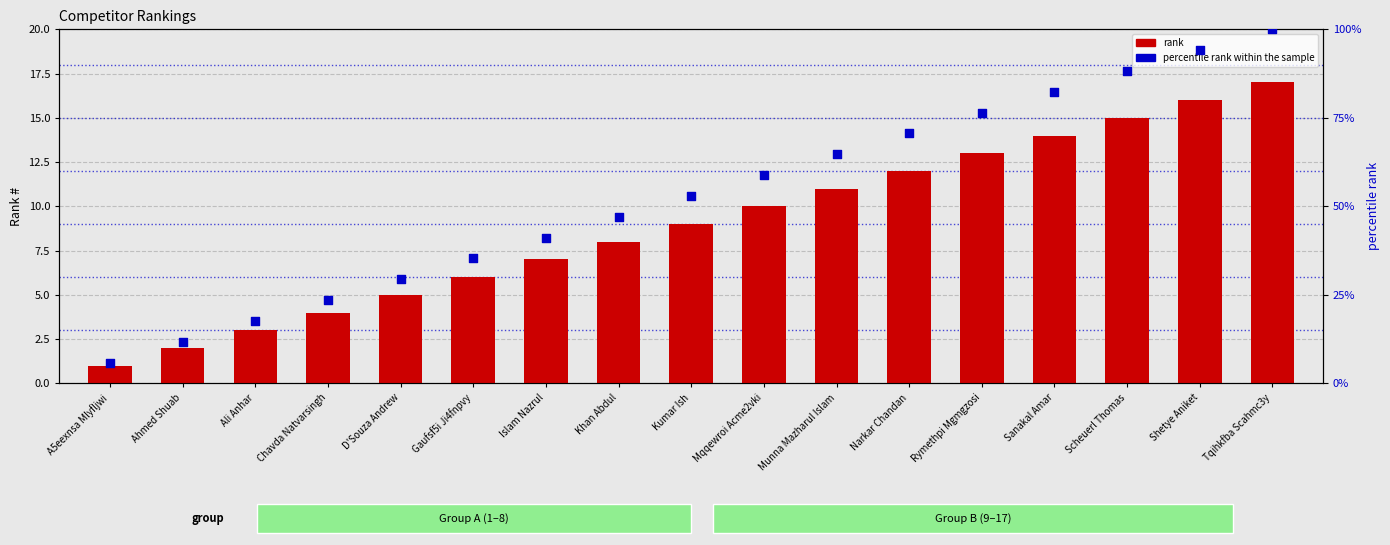

Which series has the largest Y range (max minus min)?

percentile rank within the sample